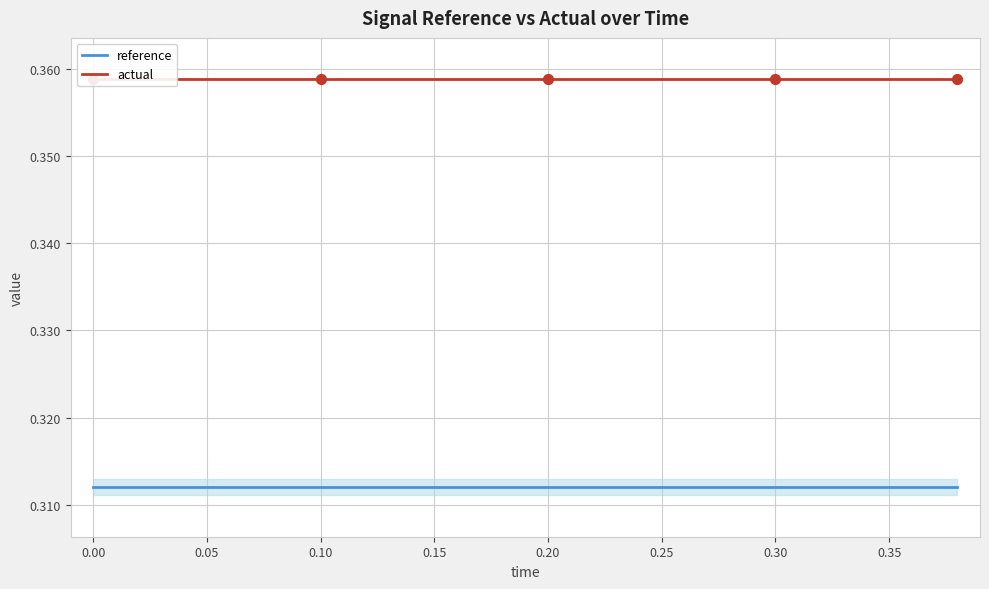

Which series has the largest Y range (max minus min)?

reference